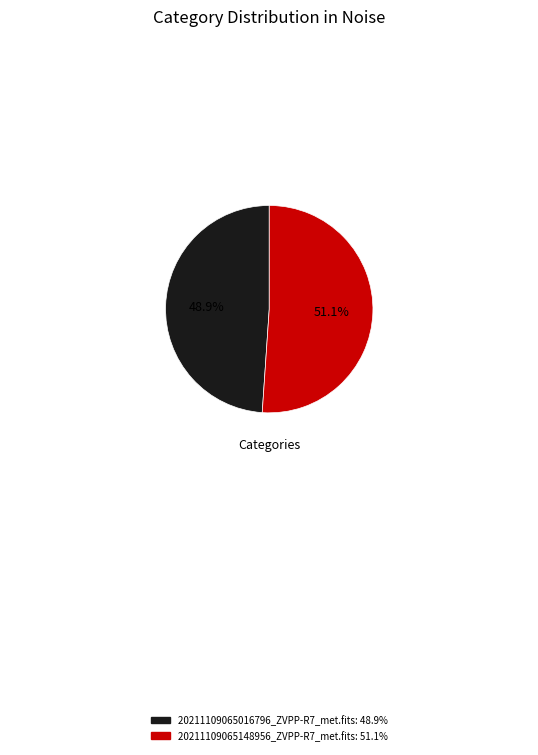

To the nearest percent, what portion does 20211109065016796_ZVPP-R7_met.fits represent?

49%